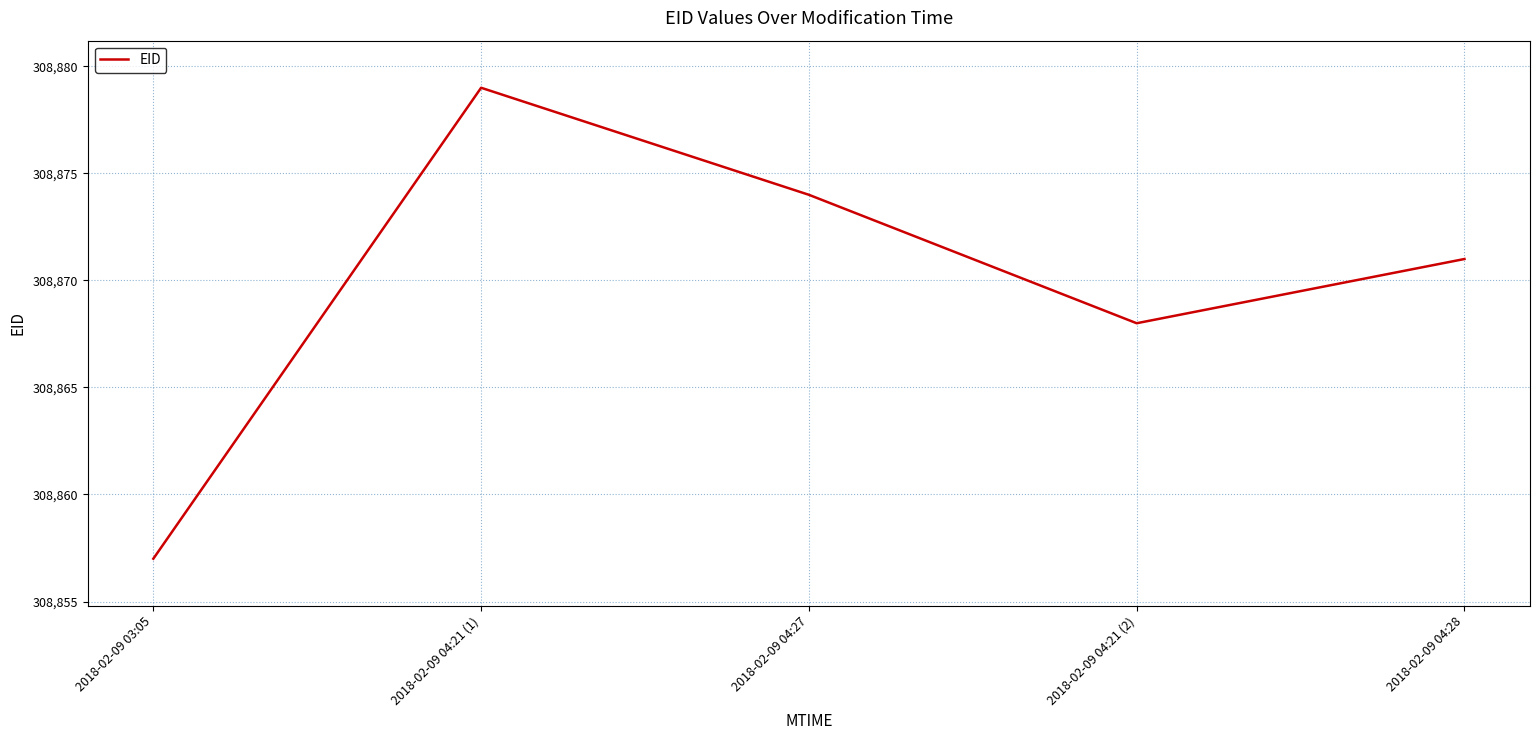

What is the maximum value shown in the chart?

308879